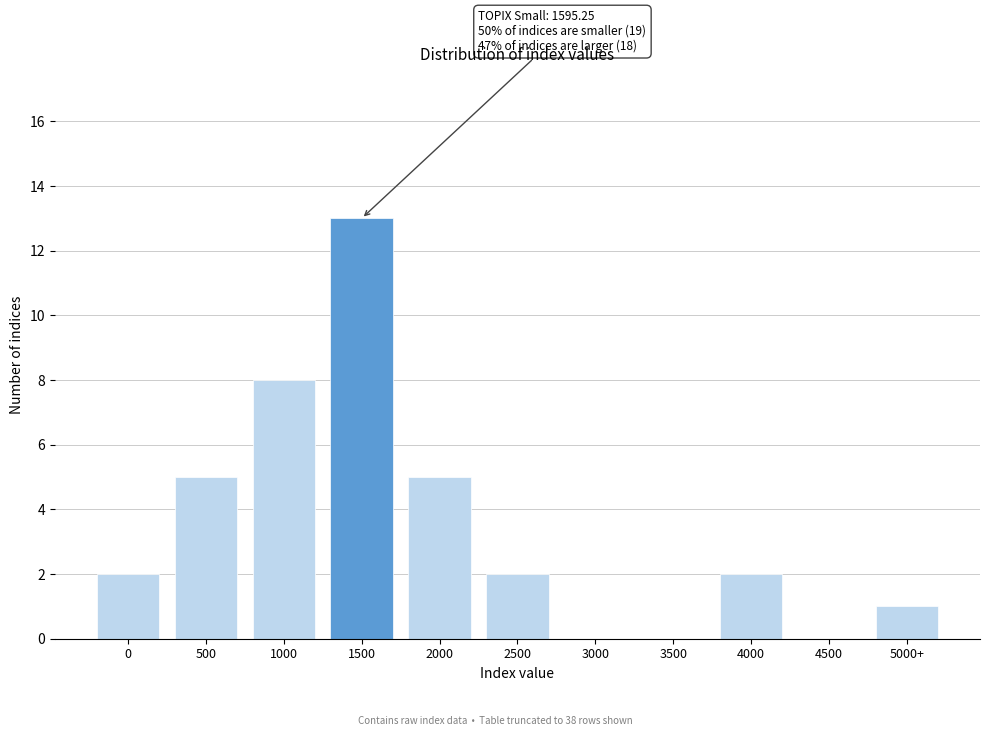

Reading right to left, list all the values displayed in this chart.

5000+=1	4500=0	4000=2	3500=0	3000=0	2500=2	2000=5	1500=13	1000=8	500=5	0=2